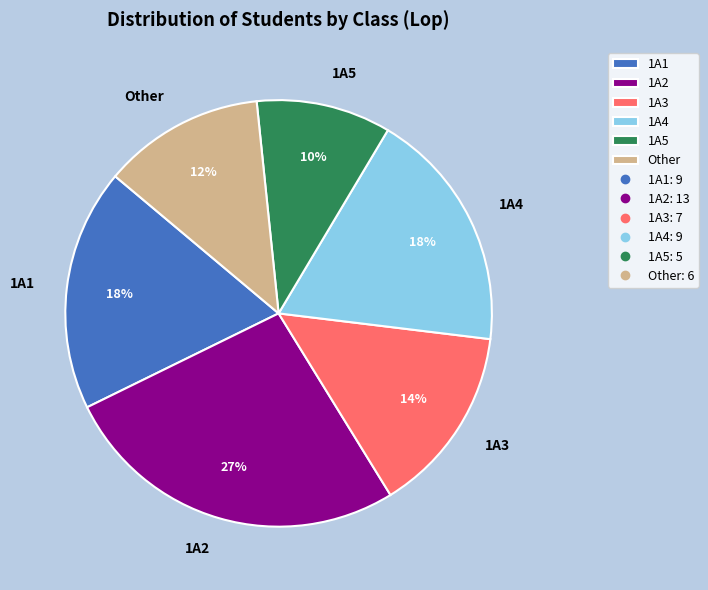

To the nearest percent, what percentage of the pie is 1A1?

18%